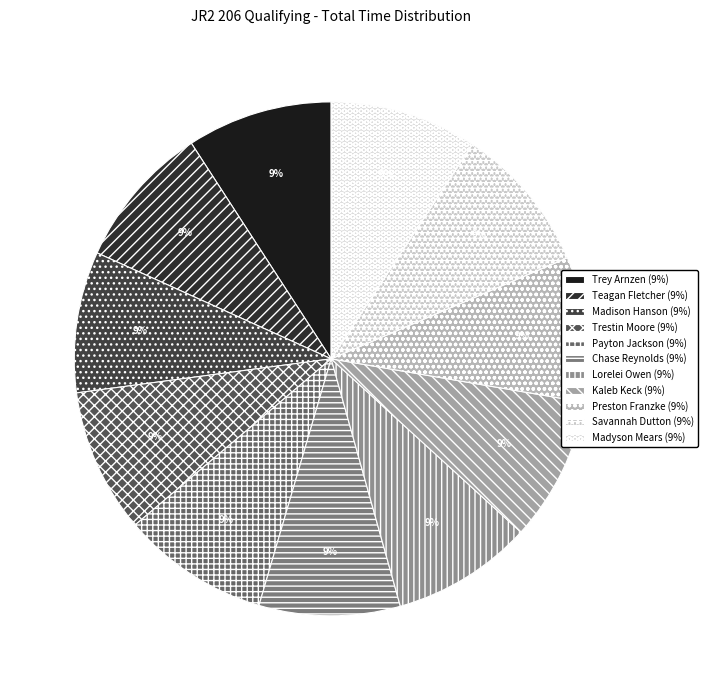

Count the number of slices in the pie.

11